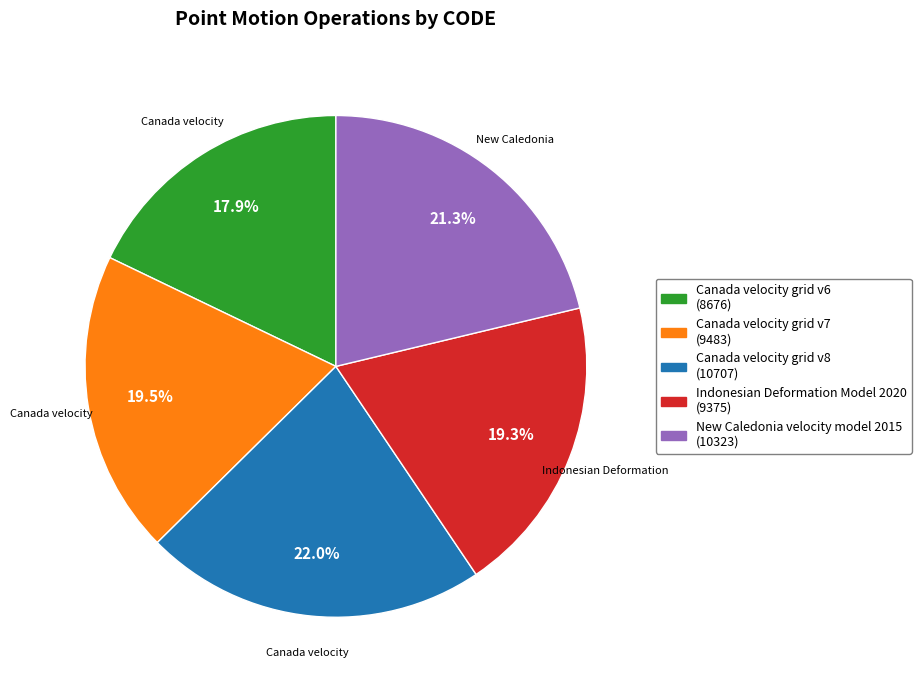

Which slice is the smallest?

Canada velocity grid v6